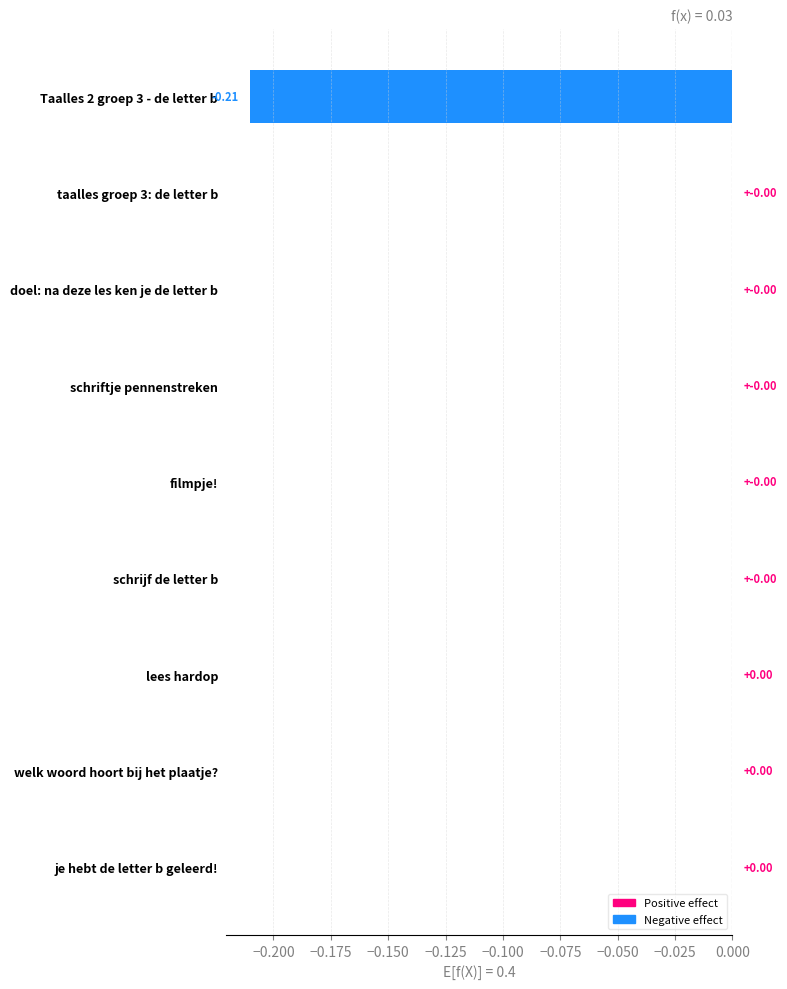

Does the chart contain stacked bars?

No